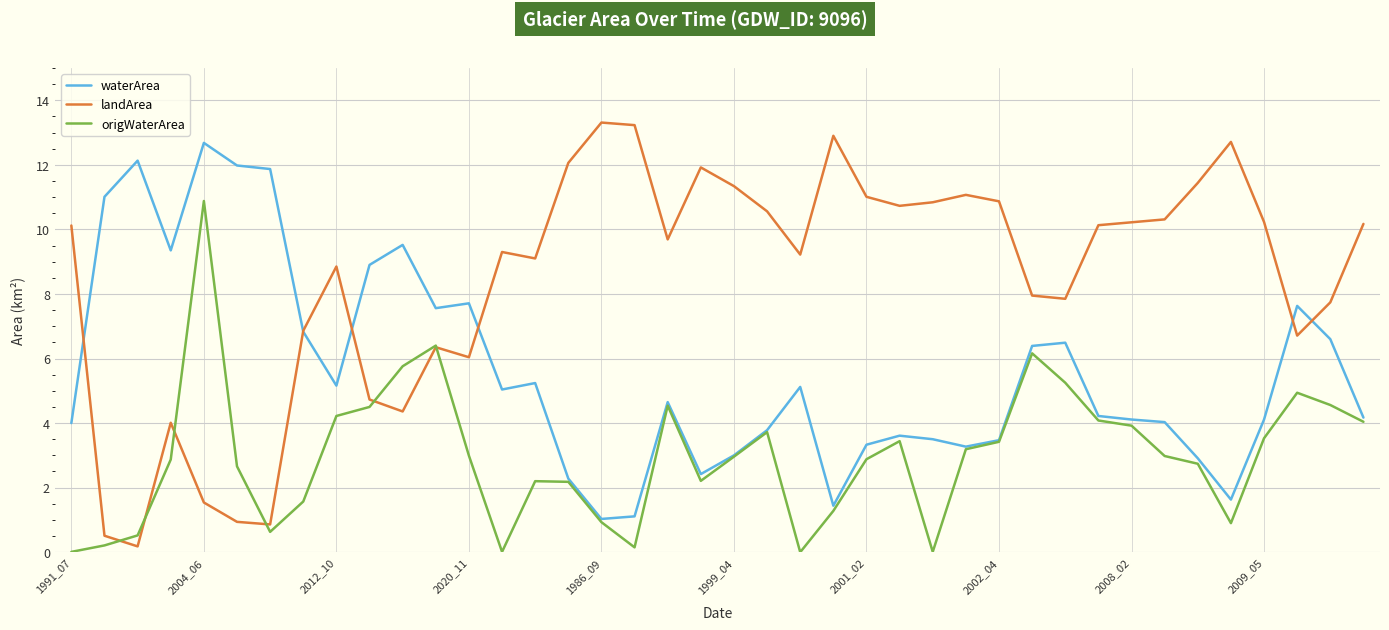

What is the maximum value shown in the chart?

13.3